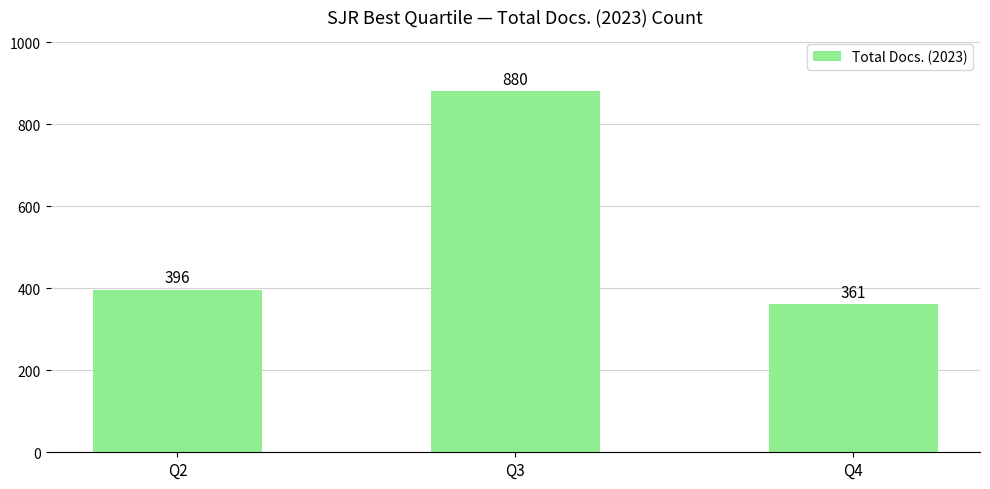

List the labels in order of value, smallest first.

Q4, Q2, Q3